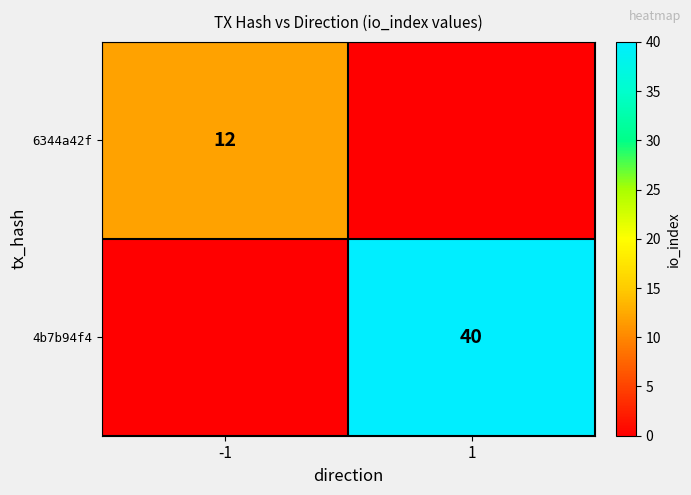

The 4b7b94f4 series shows 60 at 1. True or false?

False